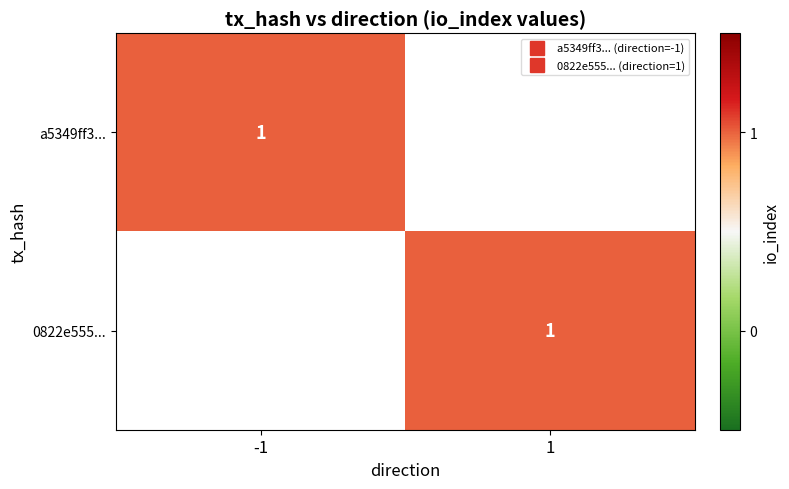

Which series has the largest total across all categories?

0822e55597100b688ac301d1bd15c8c83fe3a53